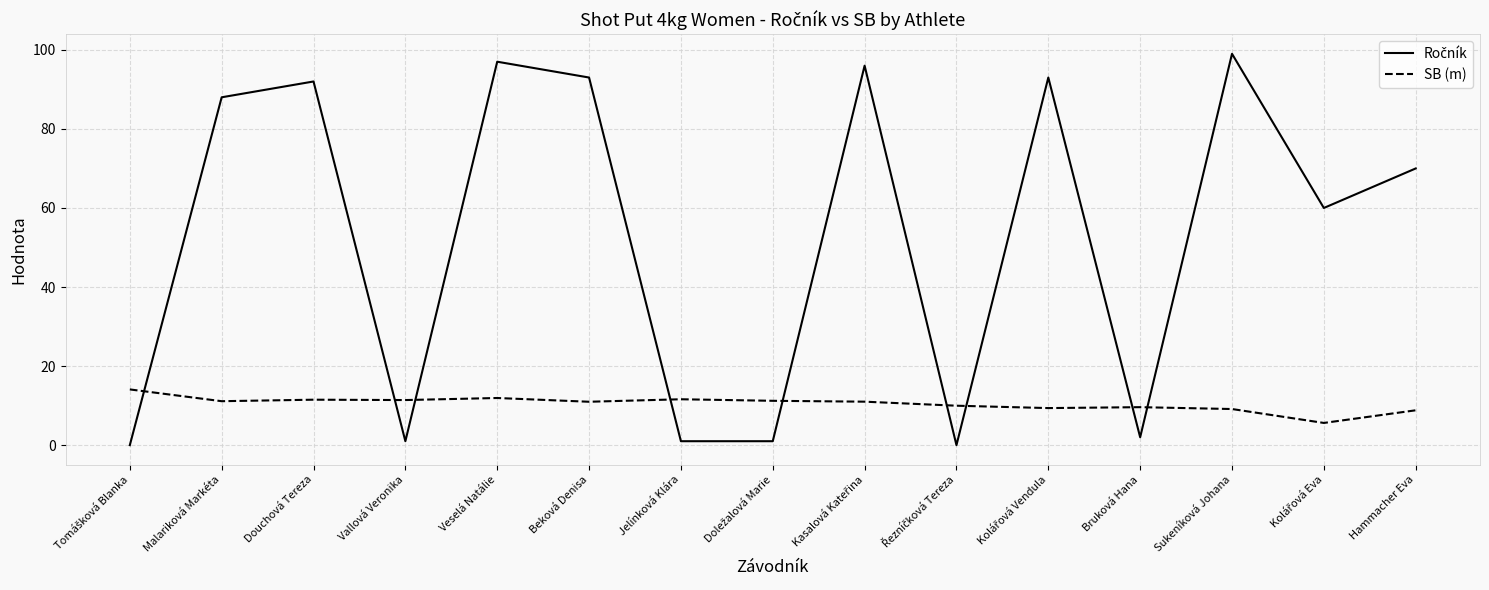

How many series are shown in this chart?

2